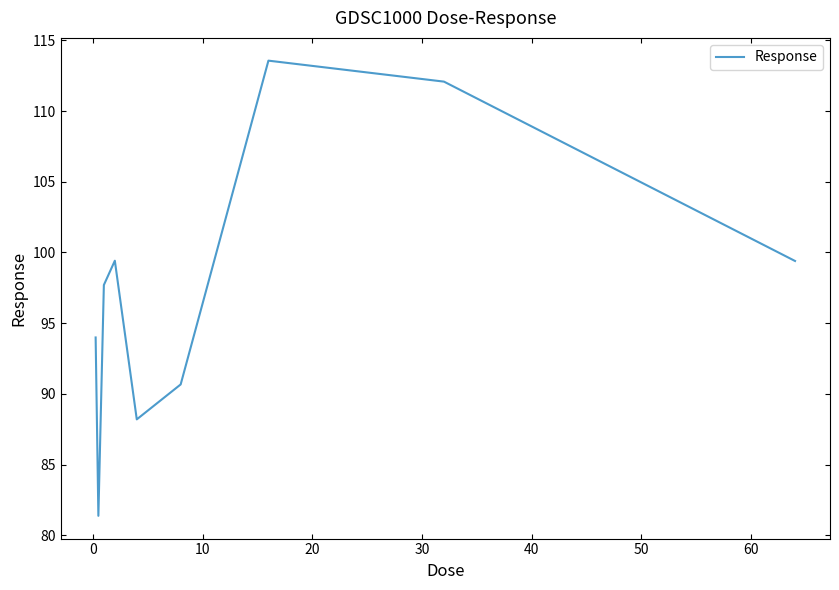

Is this an area chart (filled region under the line)?

No